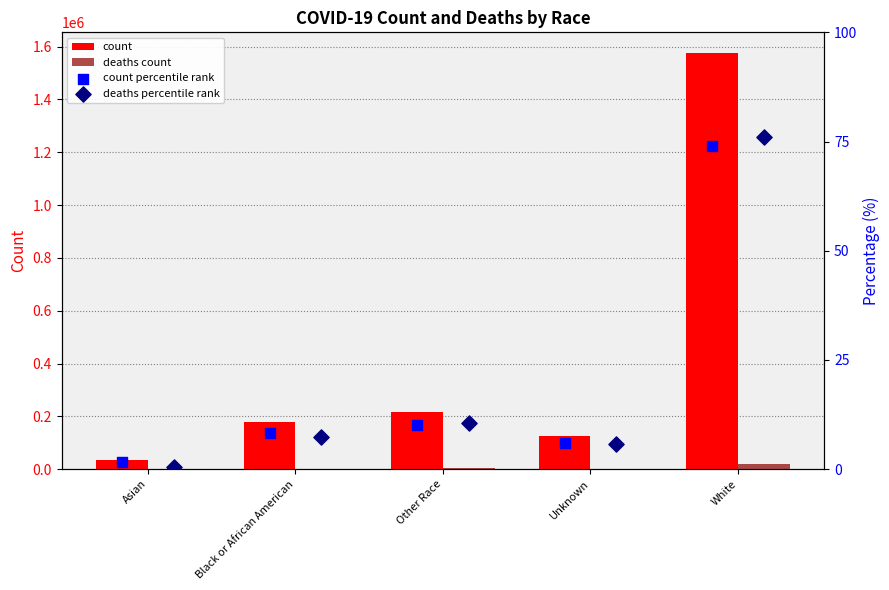

Which series contains the highest Y value?

COVID_COUNT